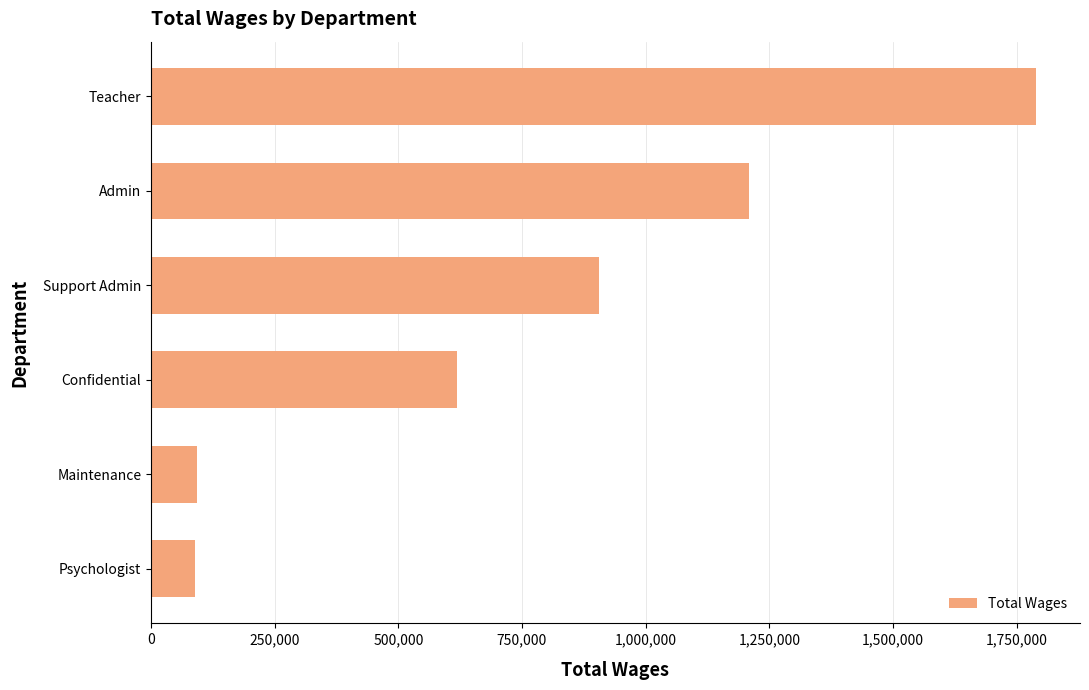

What is the maximum value shown in the chart?

1788629